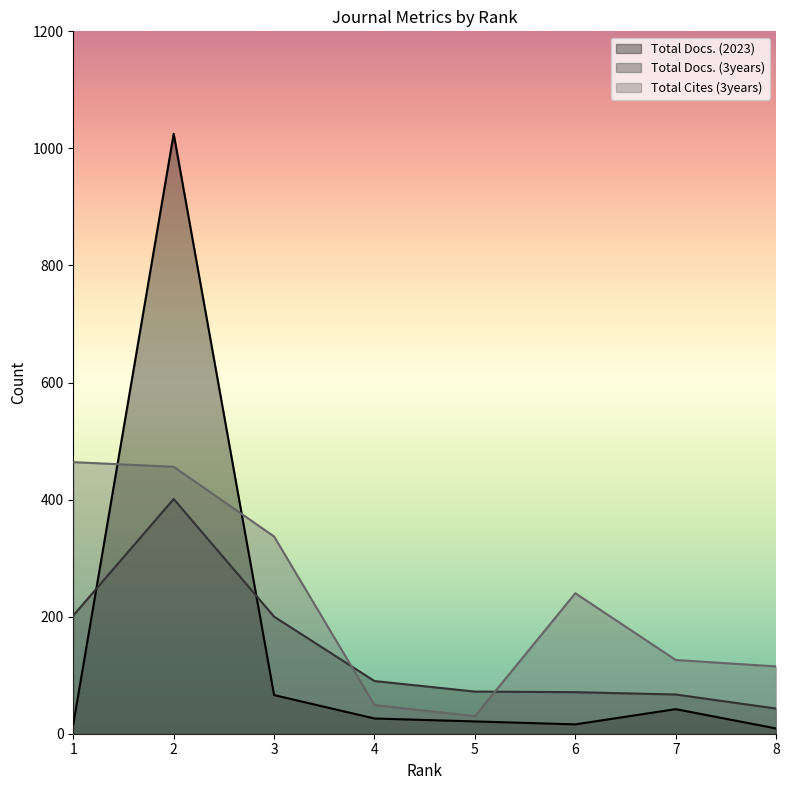

True or false: Total Cites (3years) has a value of 20 at 5.

False